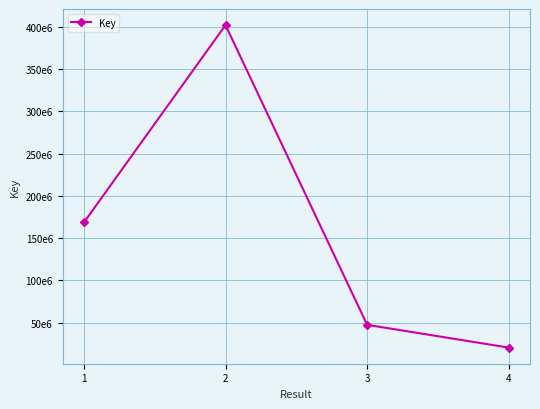

Does the chart have visible grid lines?

Yes